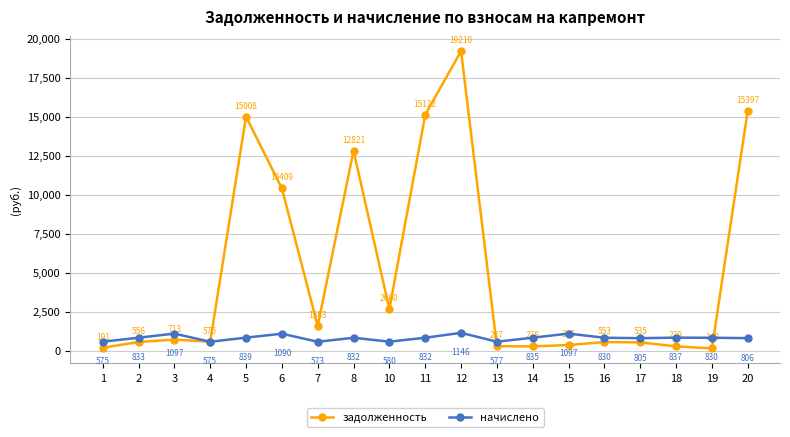

At which category does the chart reach its minimum across all series?

19